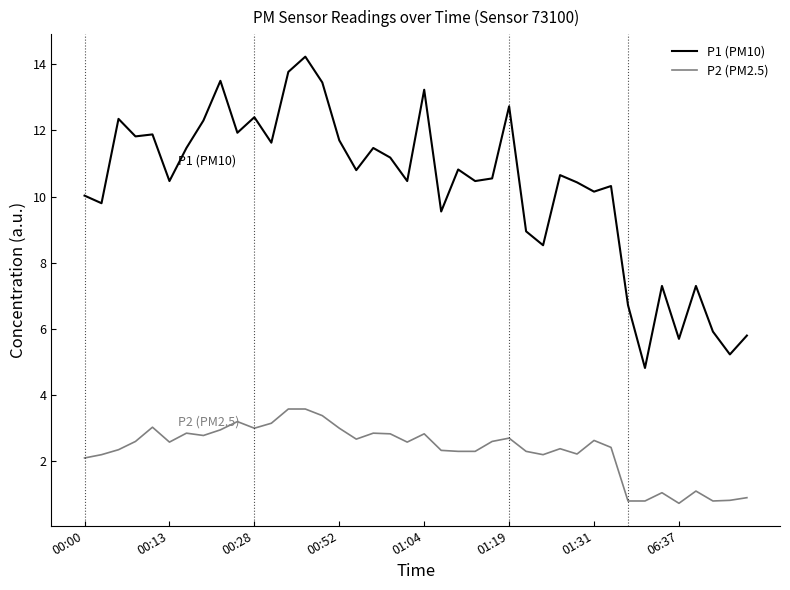

What is the difference between the maximum and minimum values in the P1 (PM10) series?

9.4